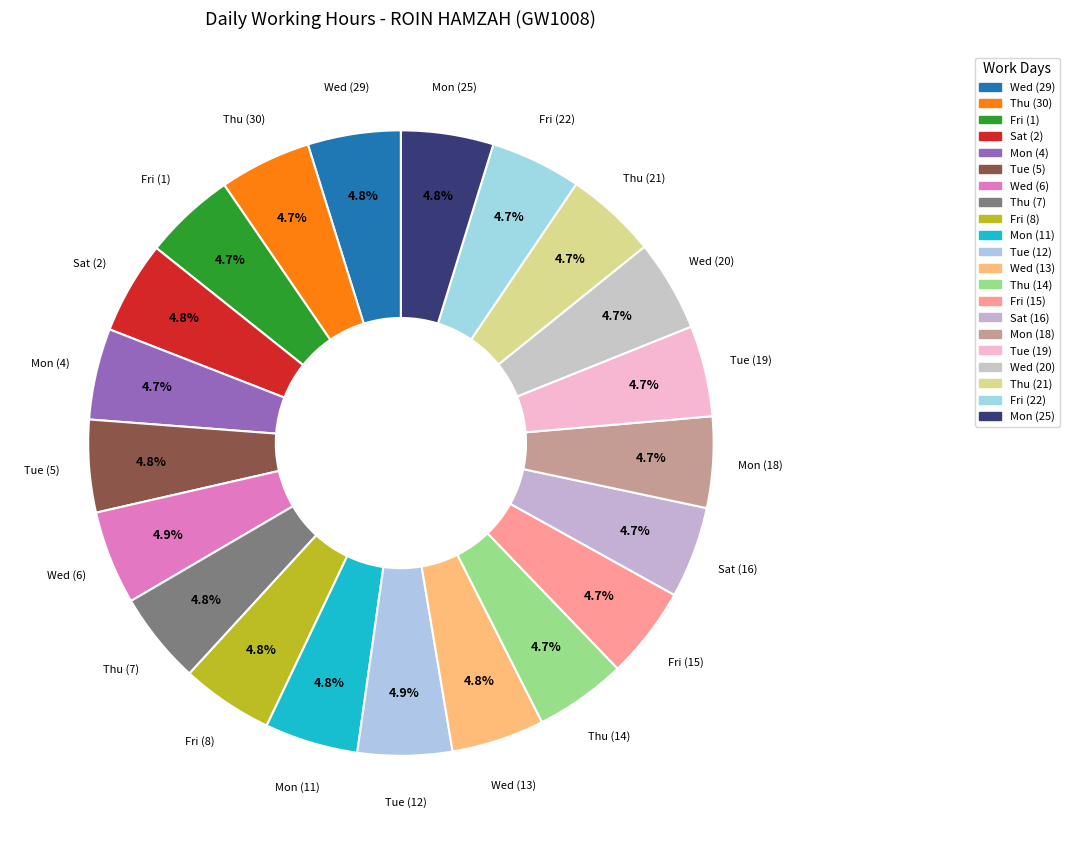

How many segments does this pie chart have?

21